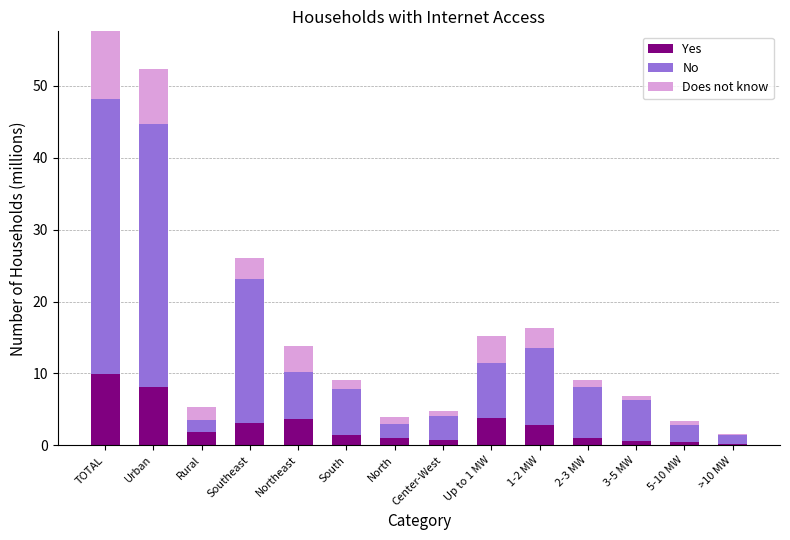

How many bars are there in each group?

3